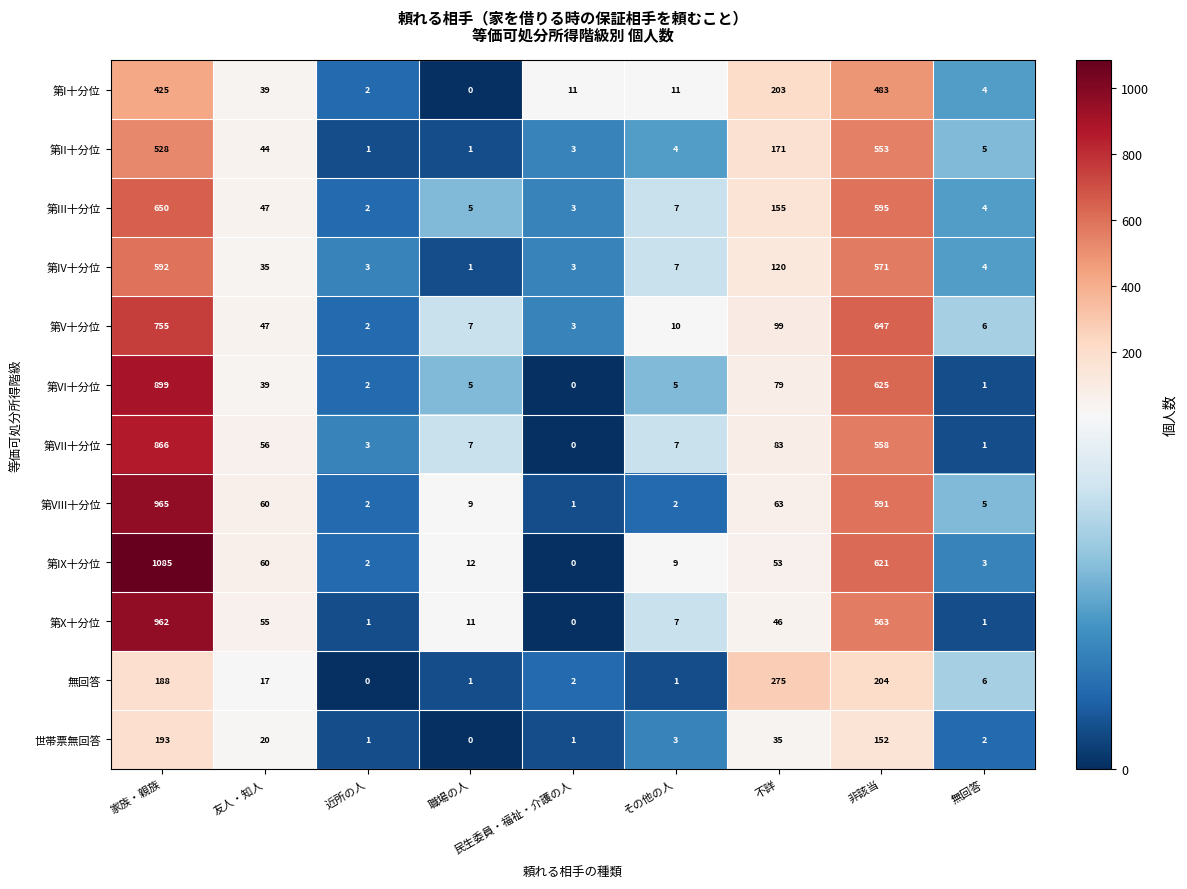

How many categories are shown in the chart?

9